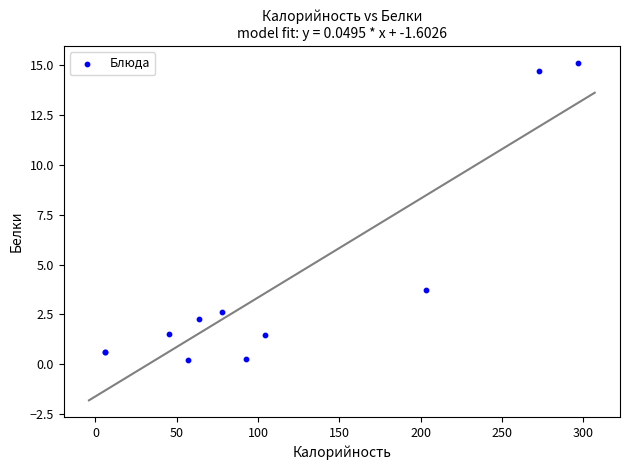

What Y value in the scatter plot is closest to 7?

3.8